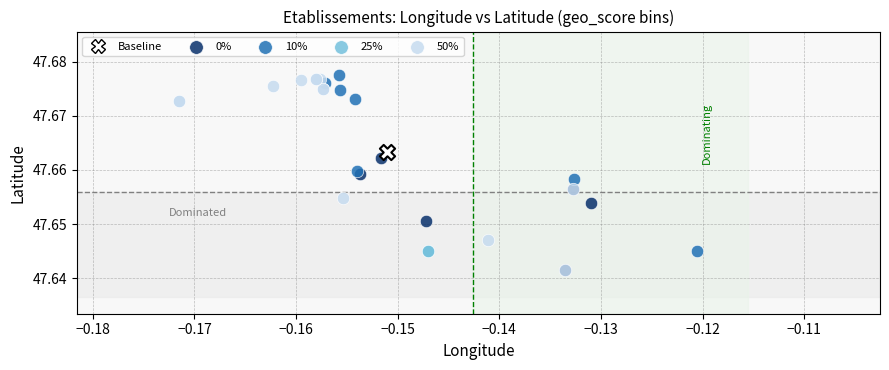

Which series contains the highest Y value?

10%